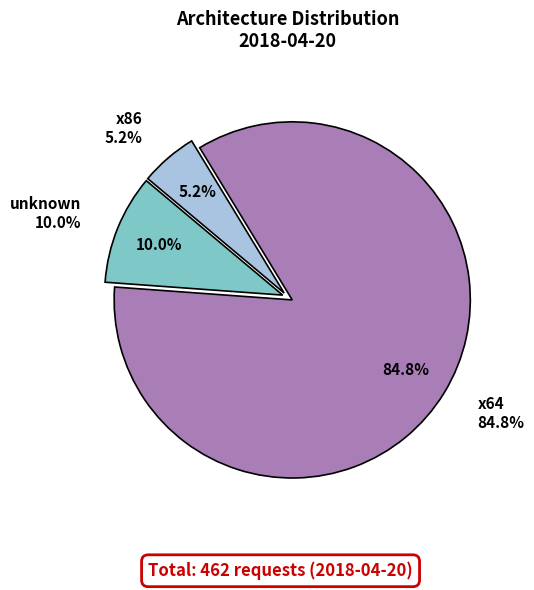

Count the number of slices in the pie.

3